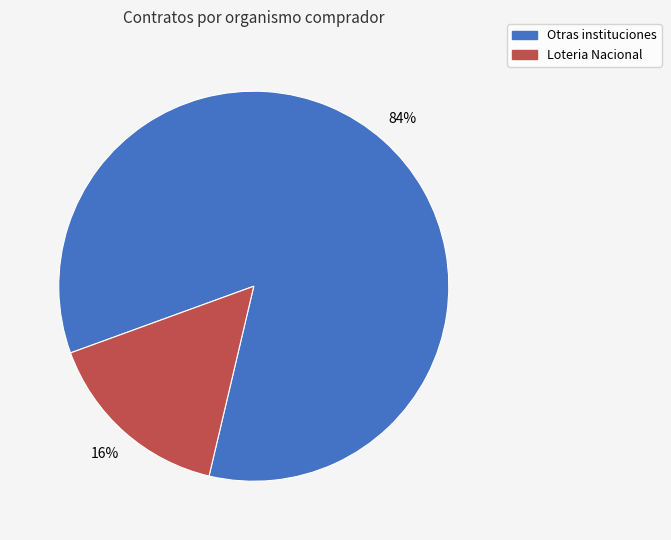

How many segments does this pie chart have?

2